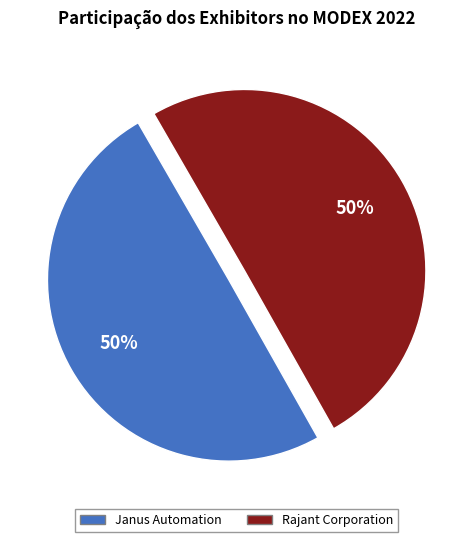

To the nearest percent, what is the average slice percentage?

50%